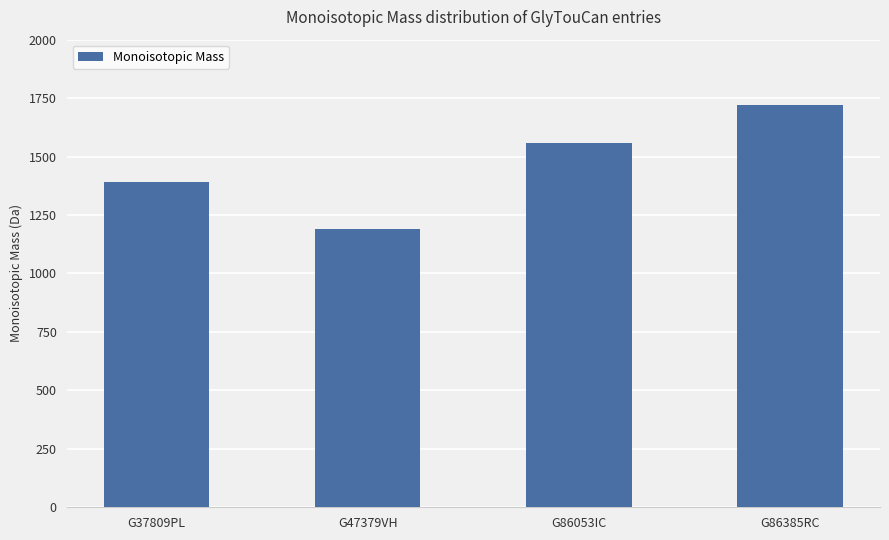

The value at G86385RC is 1720.6. True or false?

True